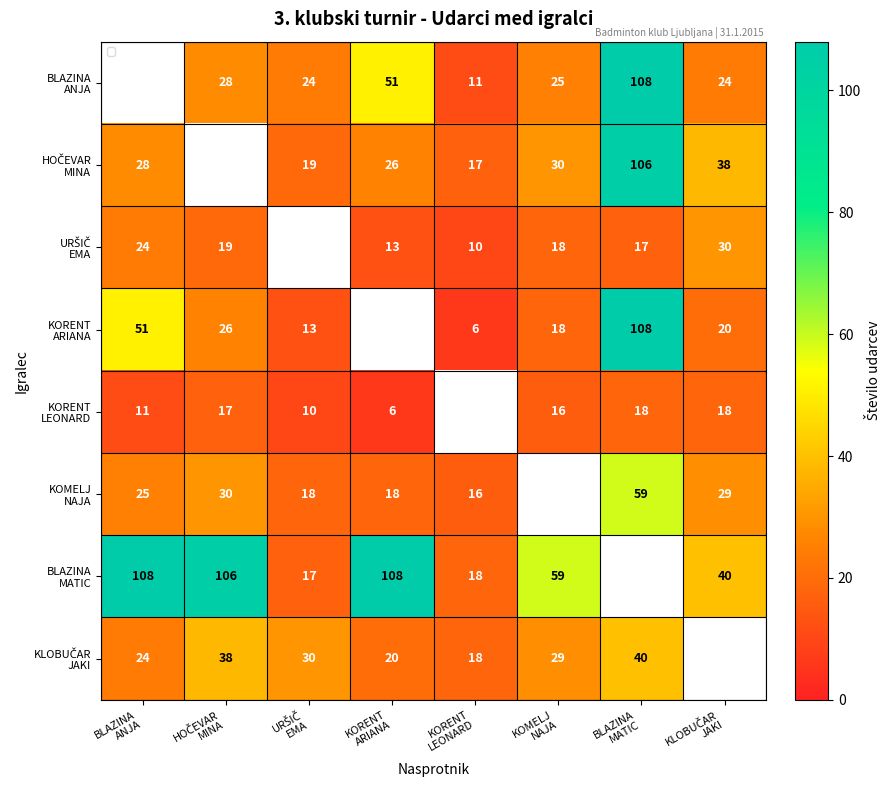

How many values in the KLOBUČAR JAKI series exceed 30?

2